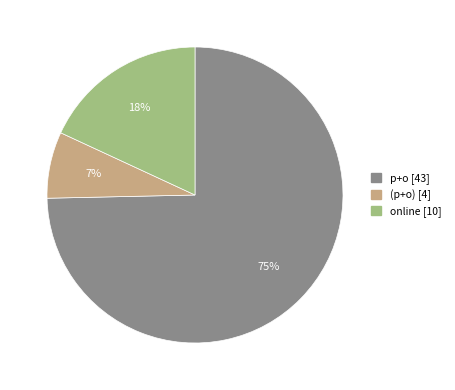

Count the number of slices in the pie.

3